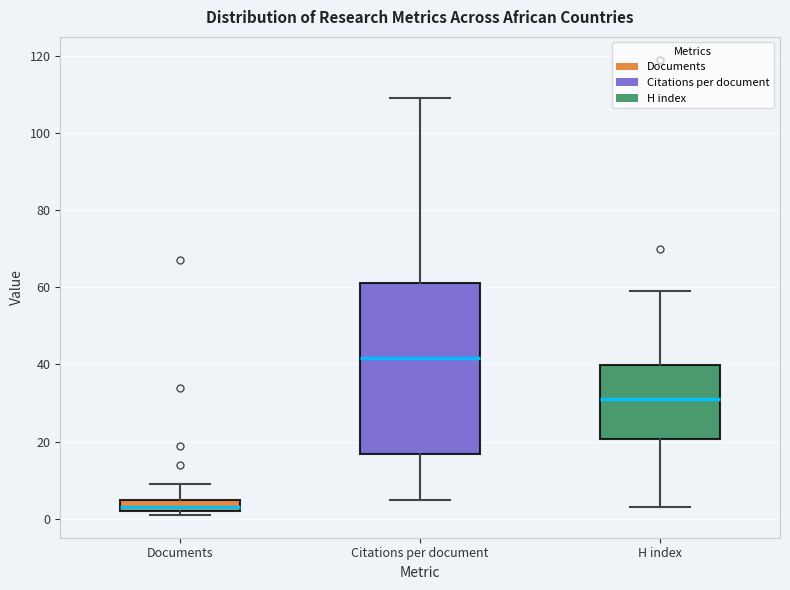

Reading left to right, transcribe this box plot: for each box, give where its median line is, the range the box spans, and where its two whiskers end, as read against the y-axis. The values are not printed on the chart, so give them approximately, as read against the axis.

Documents: median 4, box 2 to 6, whiskers 2 (just below the box's lower edge) to 10
Citations per document: median 42, box 16 to 62, whiskers 6 to 110
H index: median 32, box 20 to 40, whiskers 4 to 60